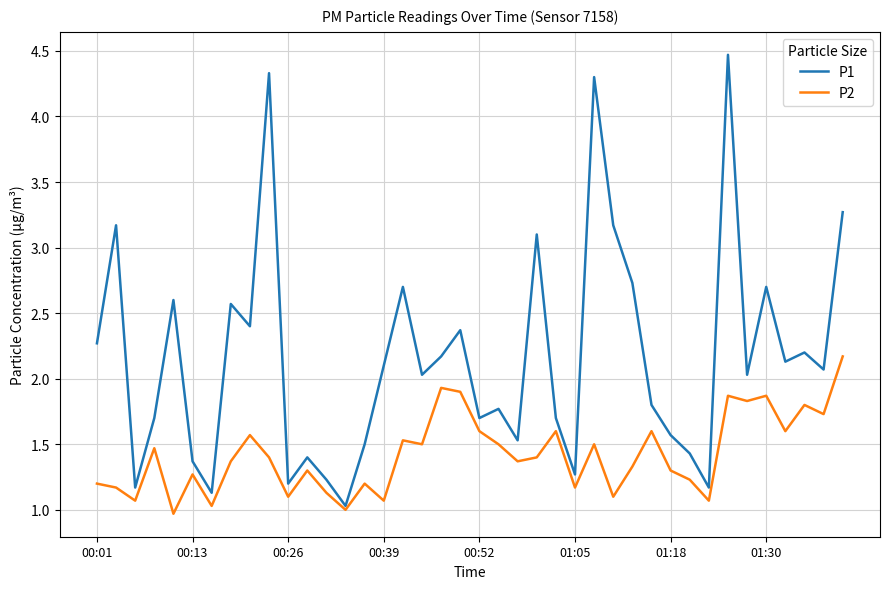

What is the lowest value of the P2 series?

1.0